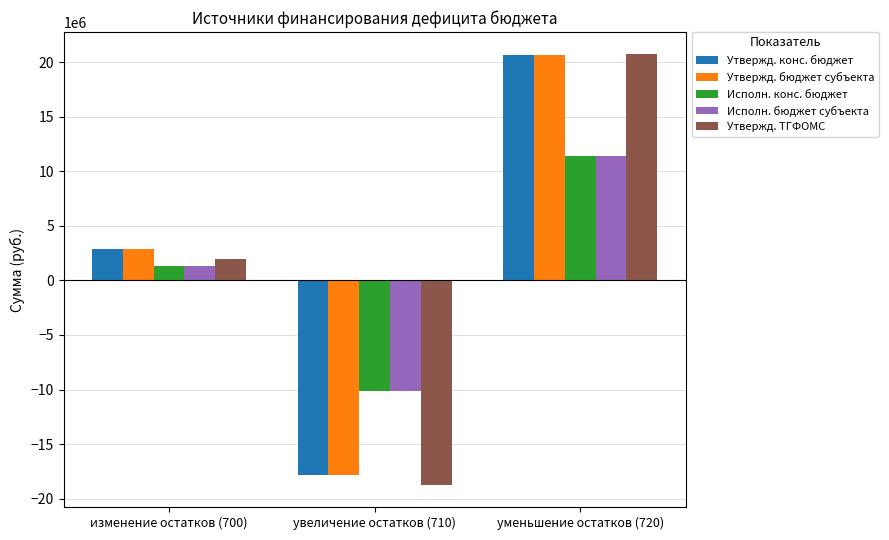

Is it true that Утвержд. ТГФОМС equals 20788315.3 at уменьшение остатков (720)?

True